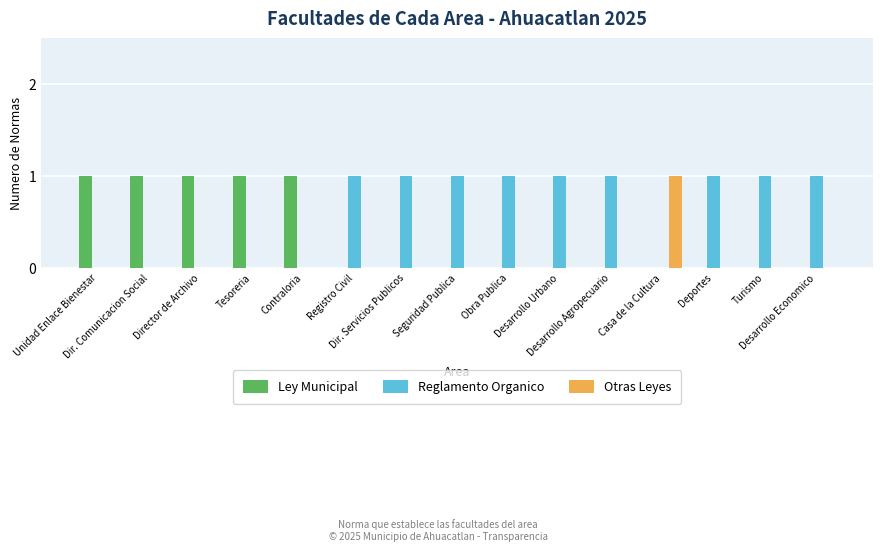

What is the sum of the Ley Municipal values at Desarrollo Urbano and Dir. Comunicacion Social?

1